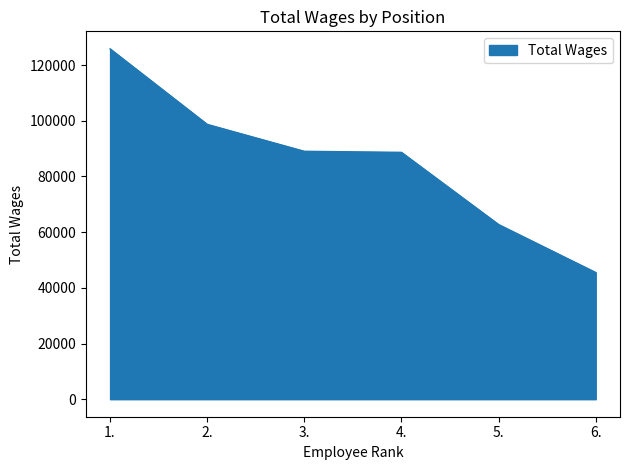

What is the difference between the values at 1. and 2.?

27125